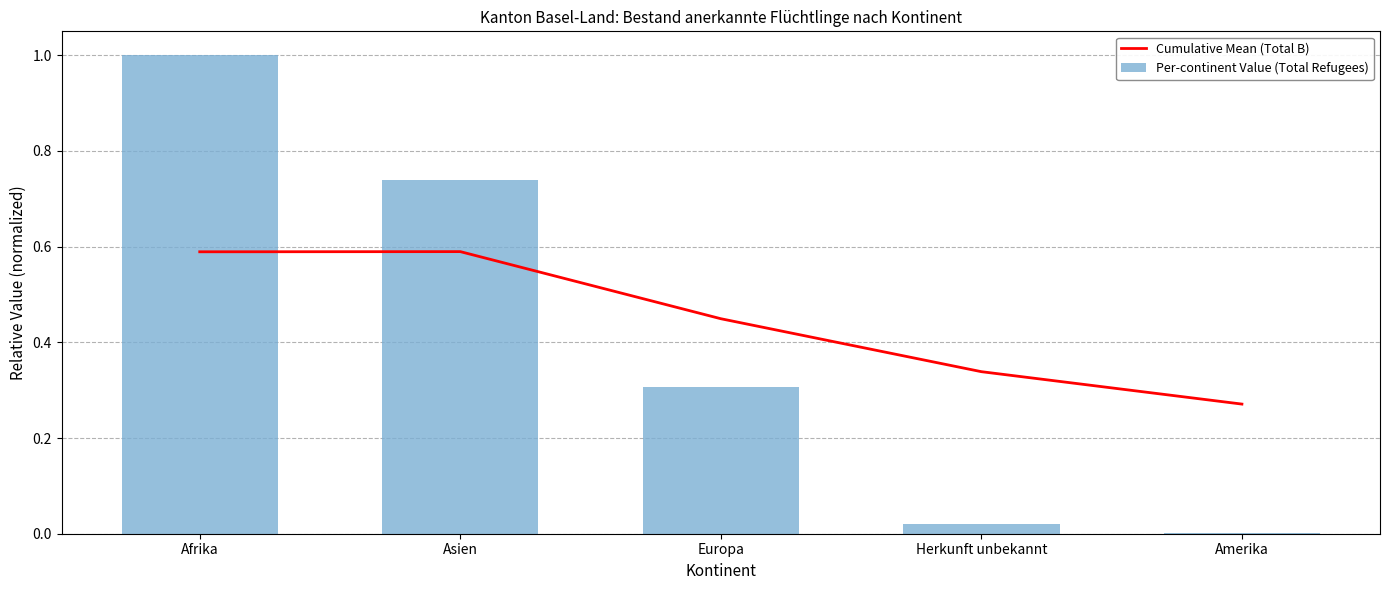

Count the number of categories in the chart.

5